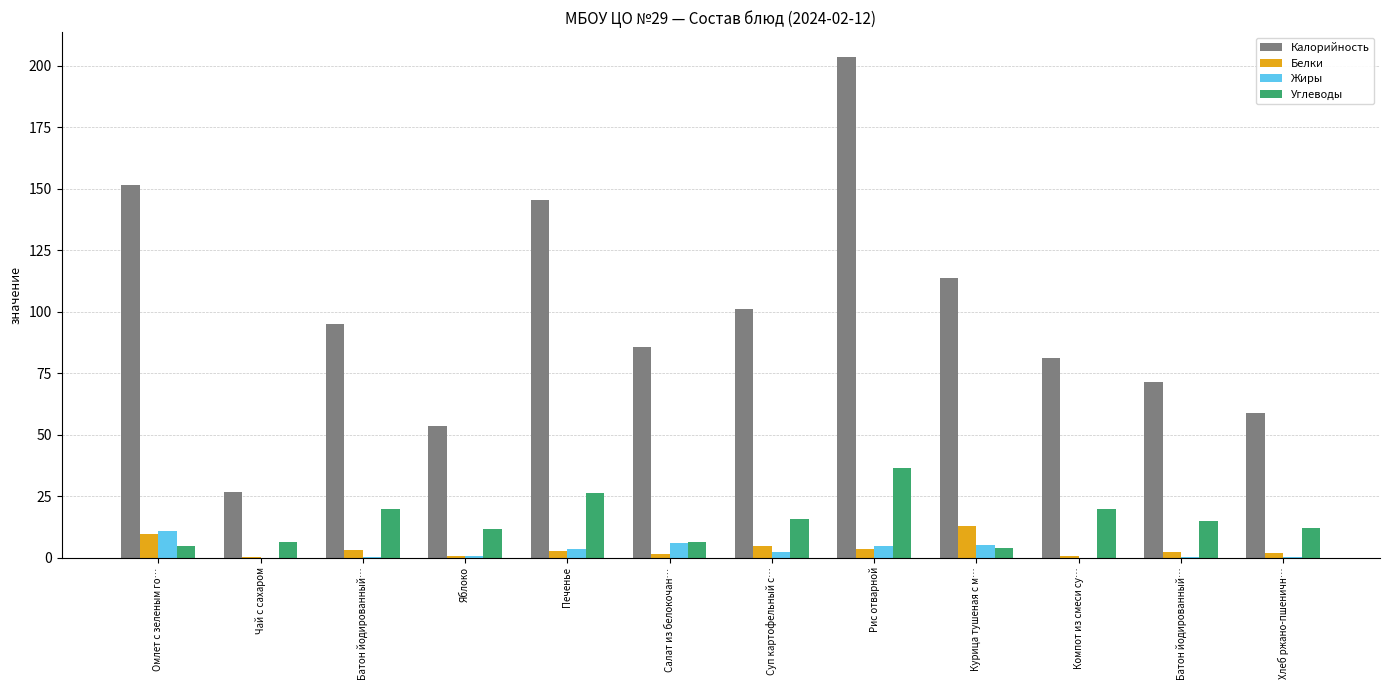

Which series has the largest range (max minus min)?

Калорийность